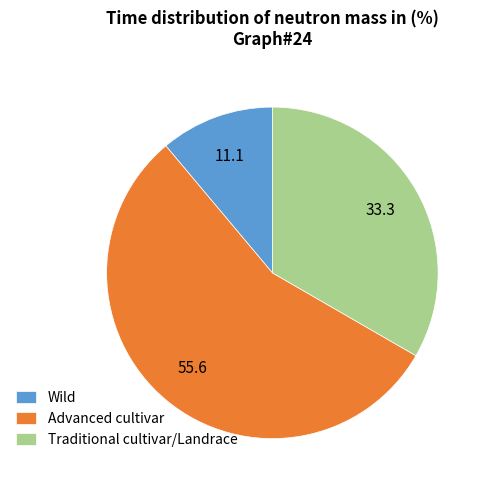

What is the majority slice?

Advanced cultivar